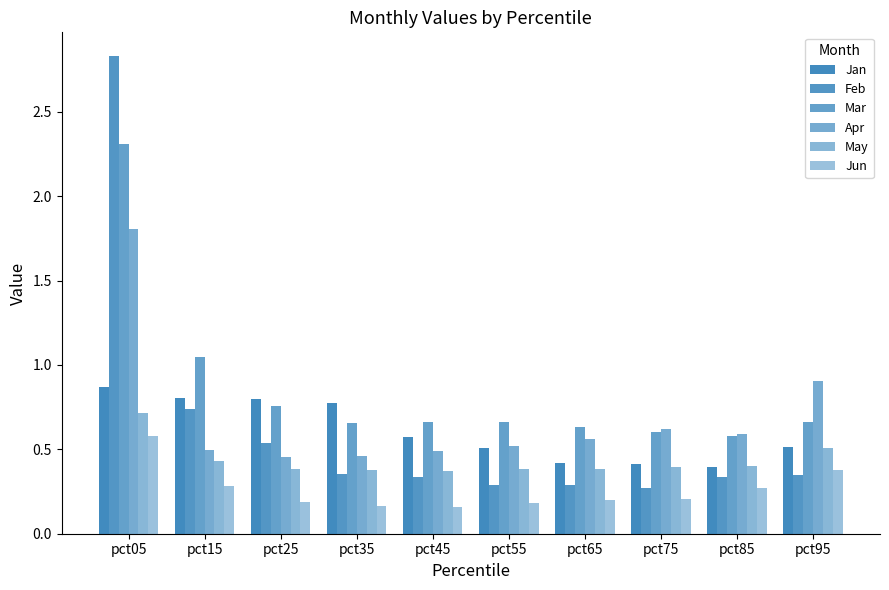

Are the bars horizontal?

No